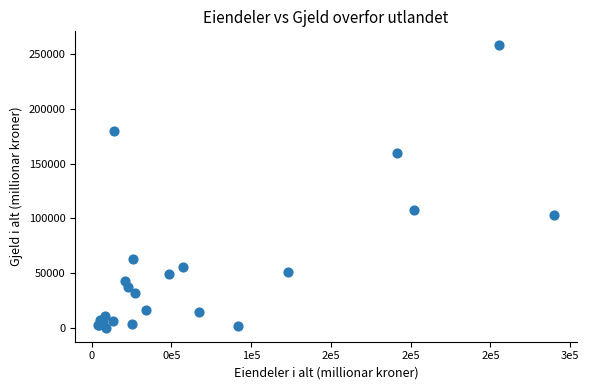

What Y value in the scatter plot is closest to 129108?

107618